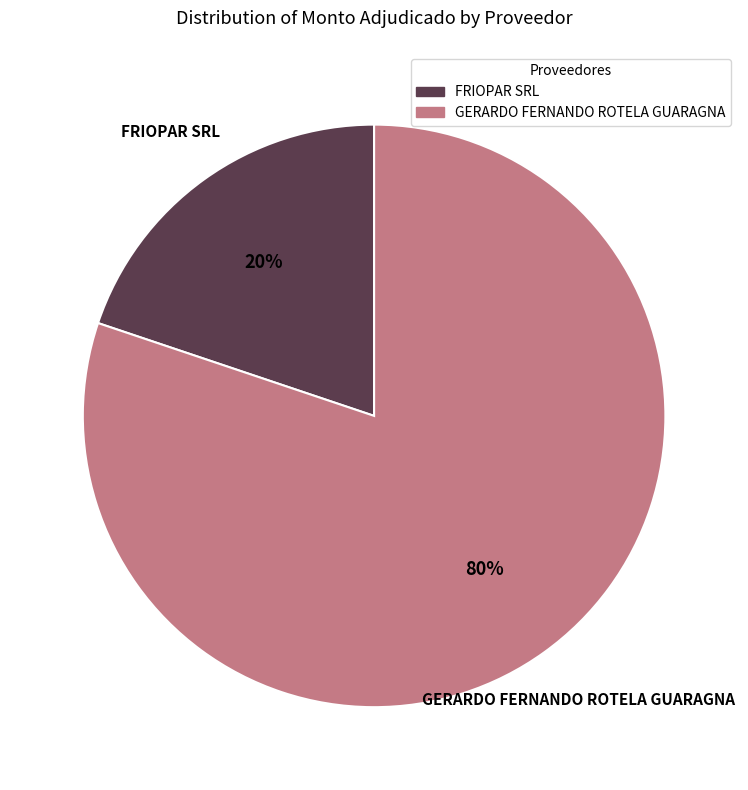

What percentage is the FRIOPAR SRL slice, to the nearest percent?

20%